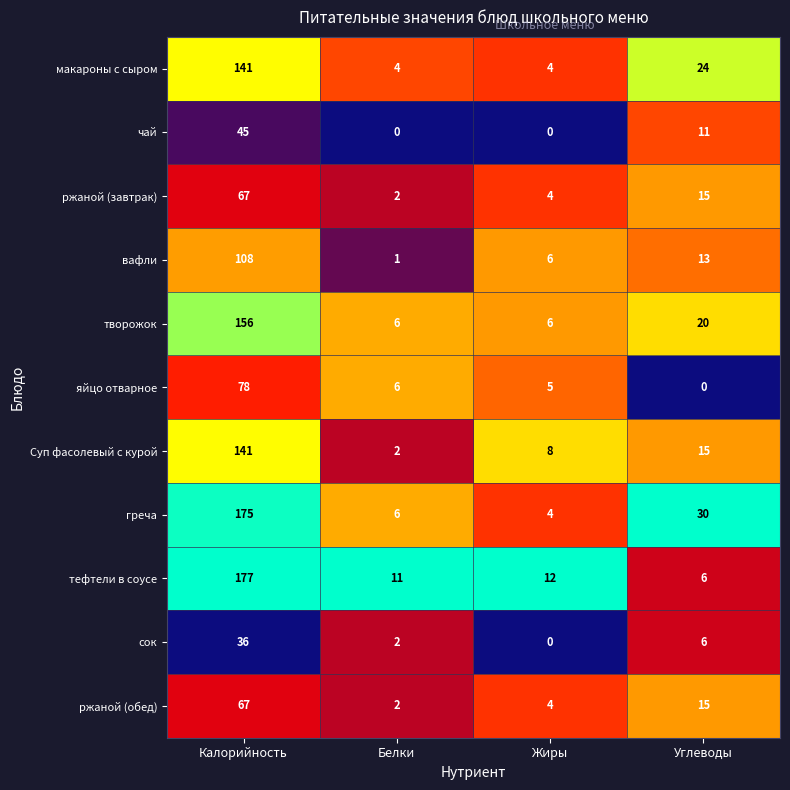

List the labels in order of Суп фасолевый с курой value, largest first.

Калорийность, Углеводы, Жиры, Белки